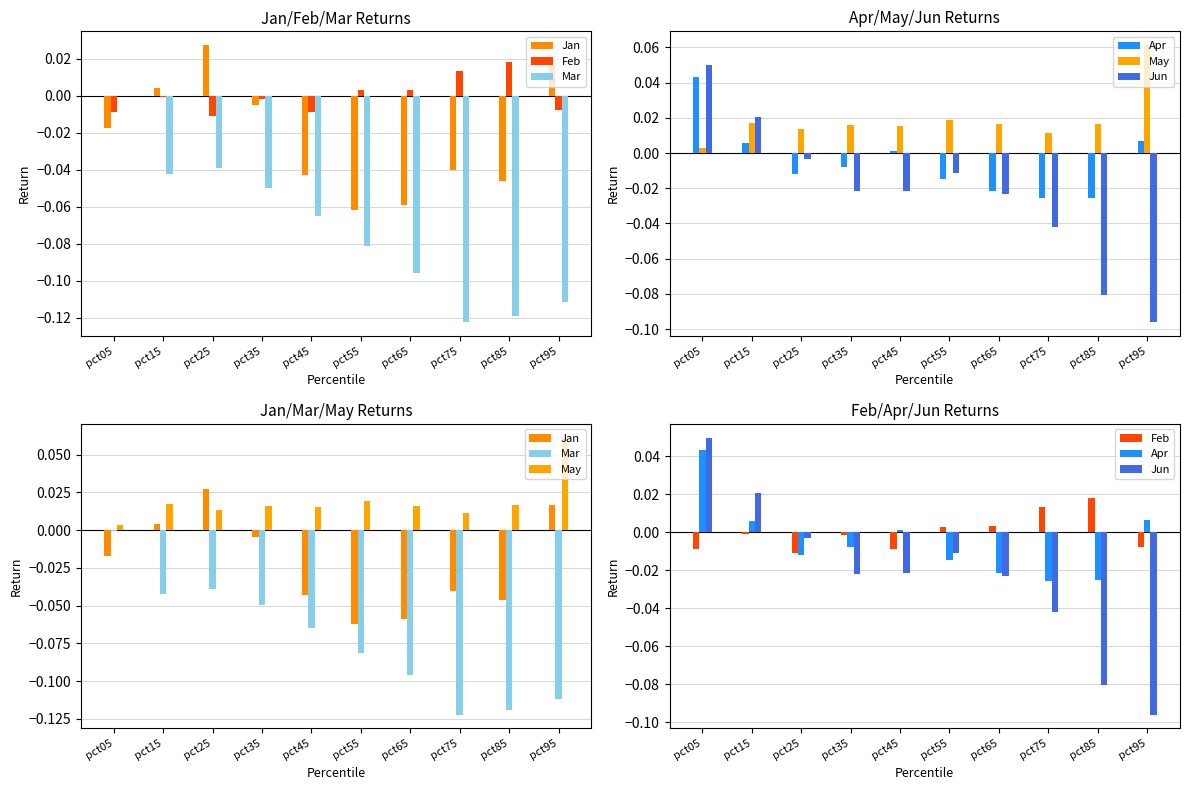

At how many categories does at least one series exceed 0?

10